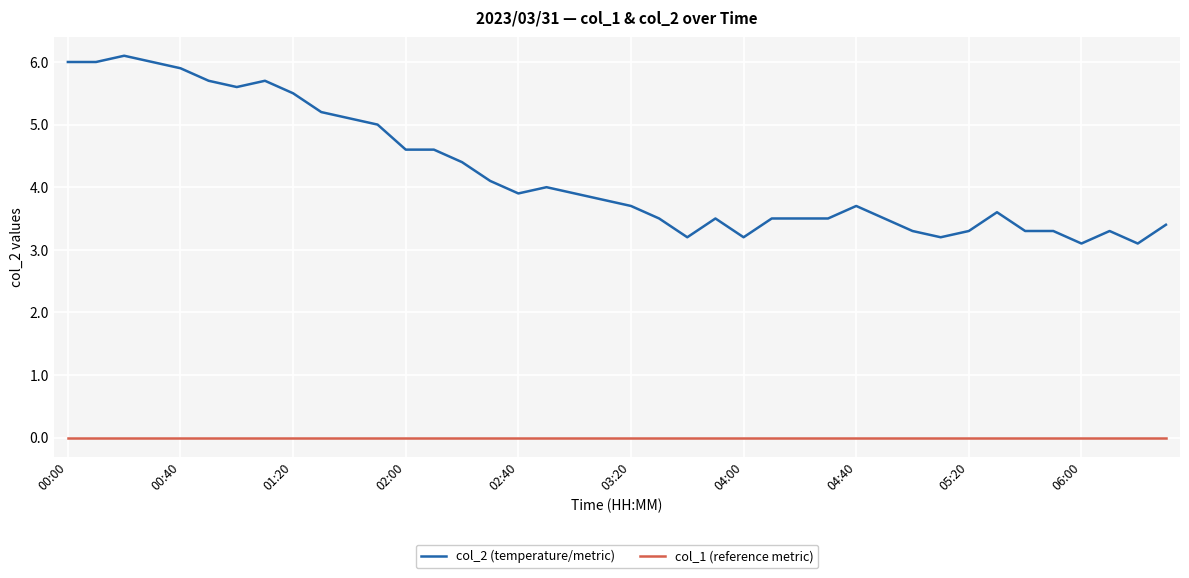

List the series in order of their overall mean, lowest first.

col_1 (reference metric), col_2 (temperature/metric)